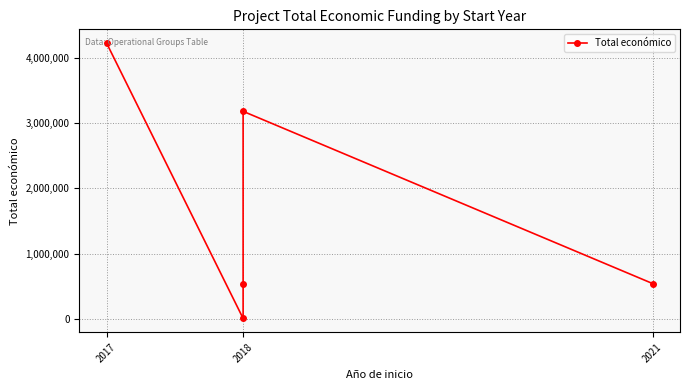

What is the label of the 5th point from the right?

2017